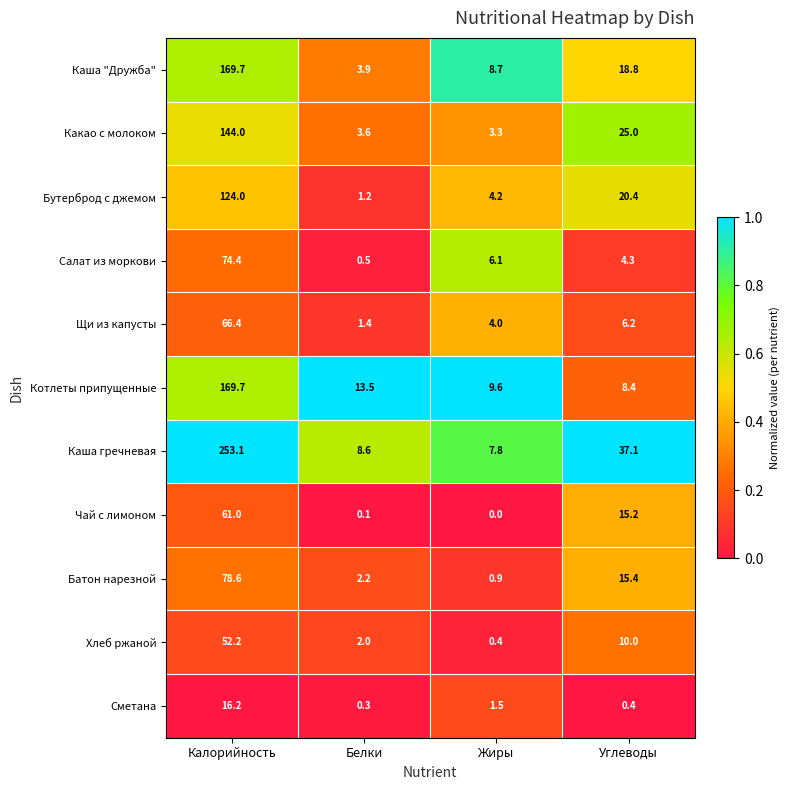

What is the difference between the highest and lowest values at Жиры?

9.6